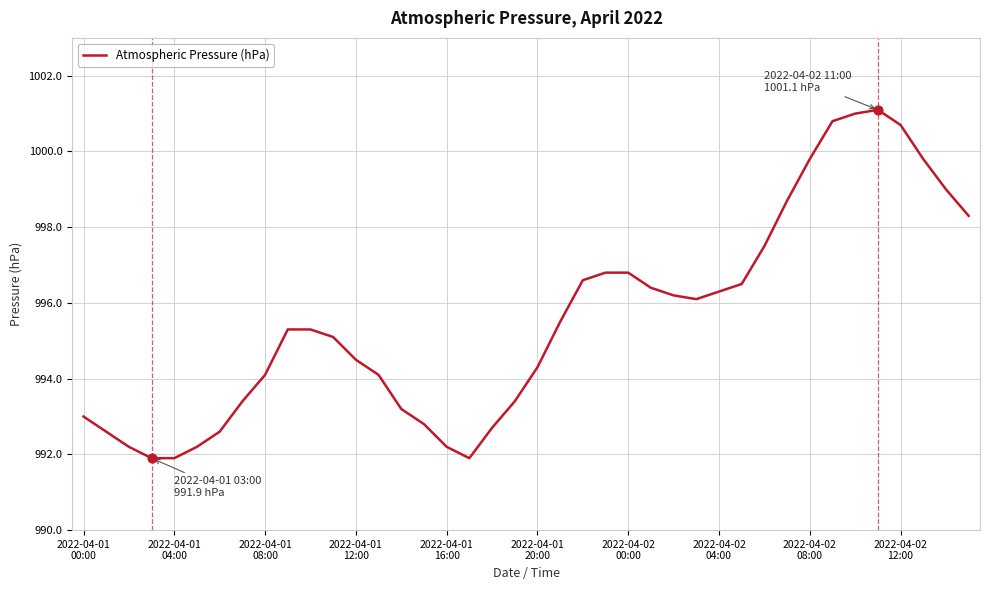

What is the minimum value shown in the chart?

991.9